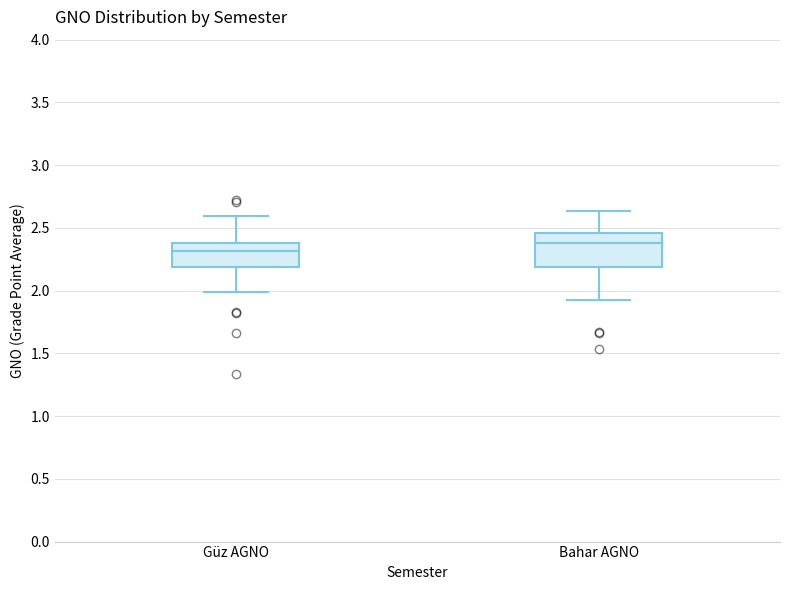

Reading left to right, transcribe this box plot: for each box, give where its median line is, the range the box spans, and where its two whiskers end, as read against the y-axis. The values are not printed on the chart, so give them approximately, as read against the axis.

Güz AGNO: median 2.30, box 2.20 to 2.40, whiskers 2.00 to 2.60
Bahar AGNO: median 2.40, box 2.20 to 2.45, whiskers 1.90 to 2.65